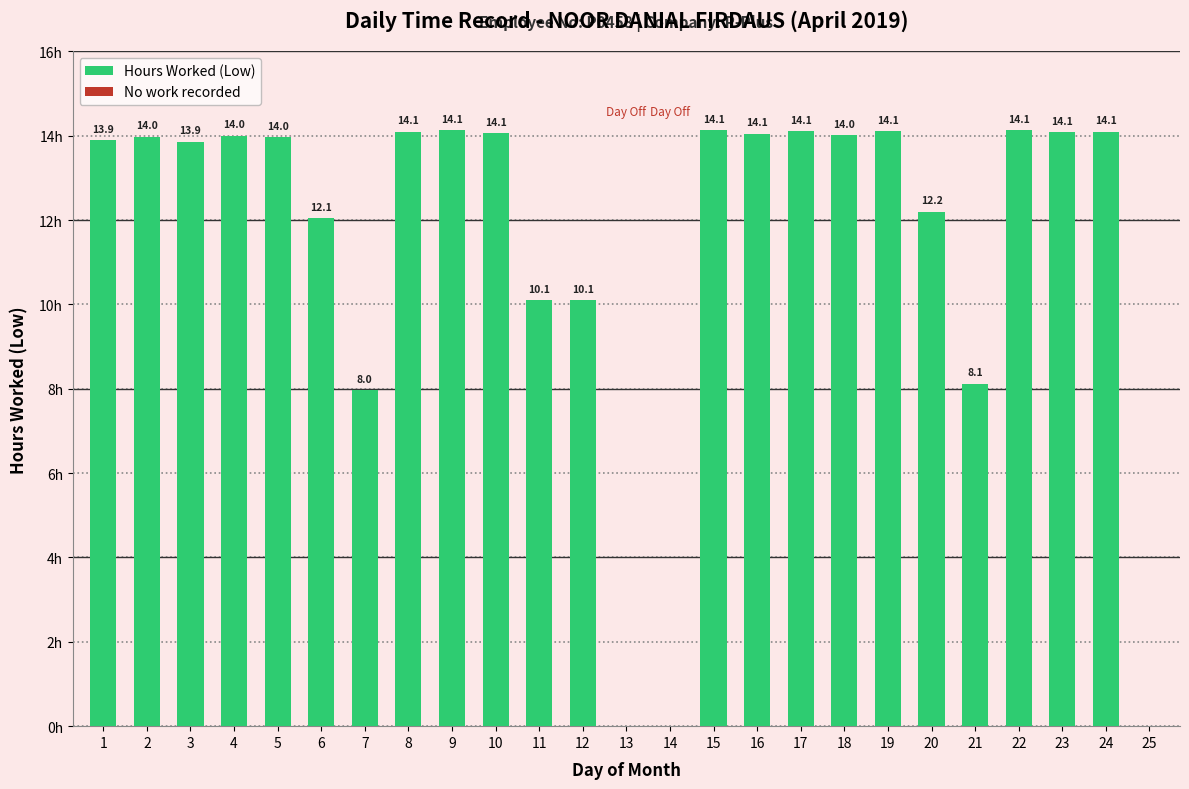

What is the sum of the values at 17 and 25?

14.1